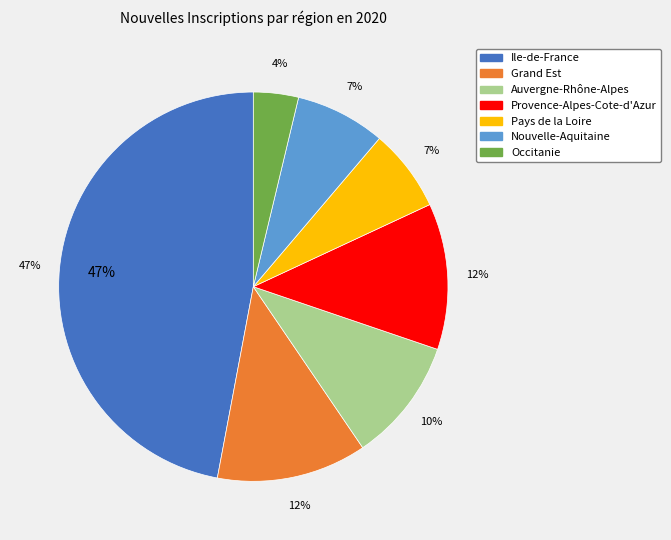

How many slices are in this pie chart?

7